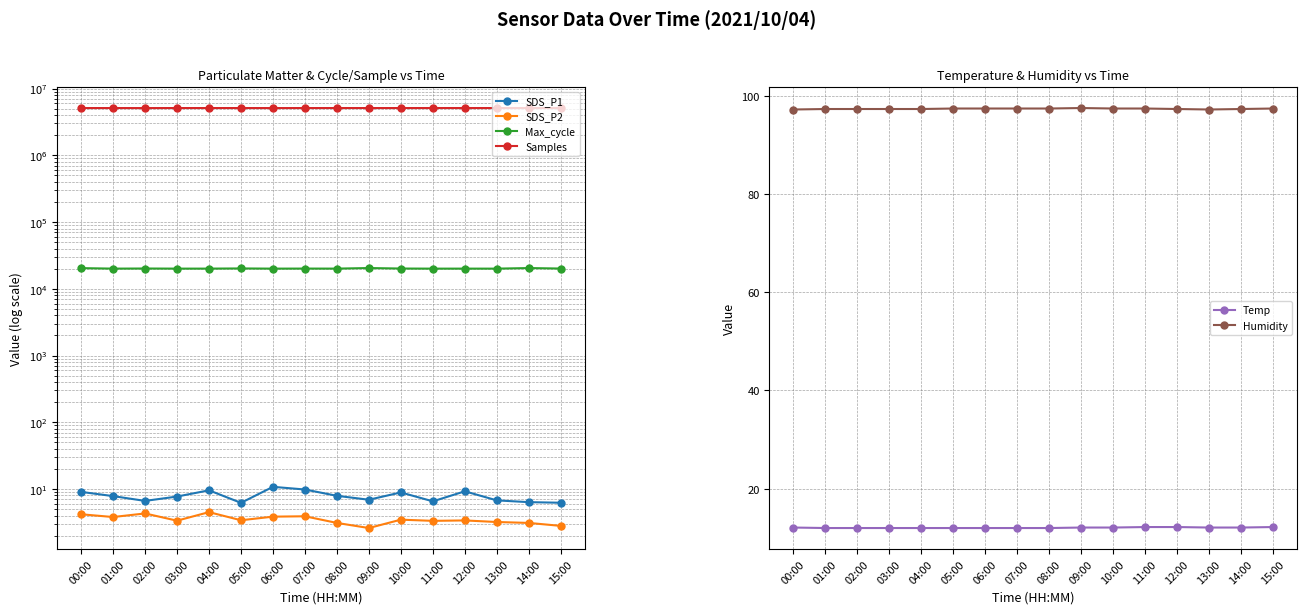

What position from the right is 01:00?

15